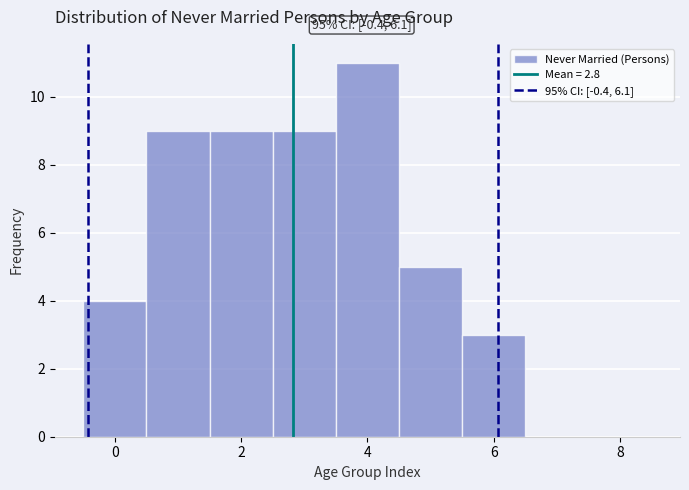

Which range on the x-axis has the tallest bar?

3.5 to 4.5